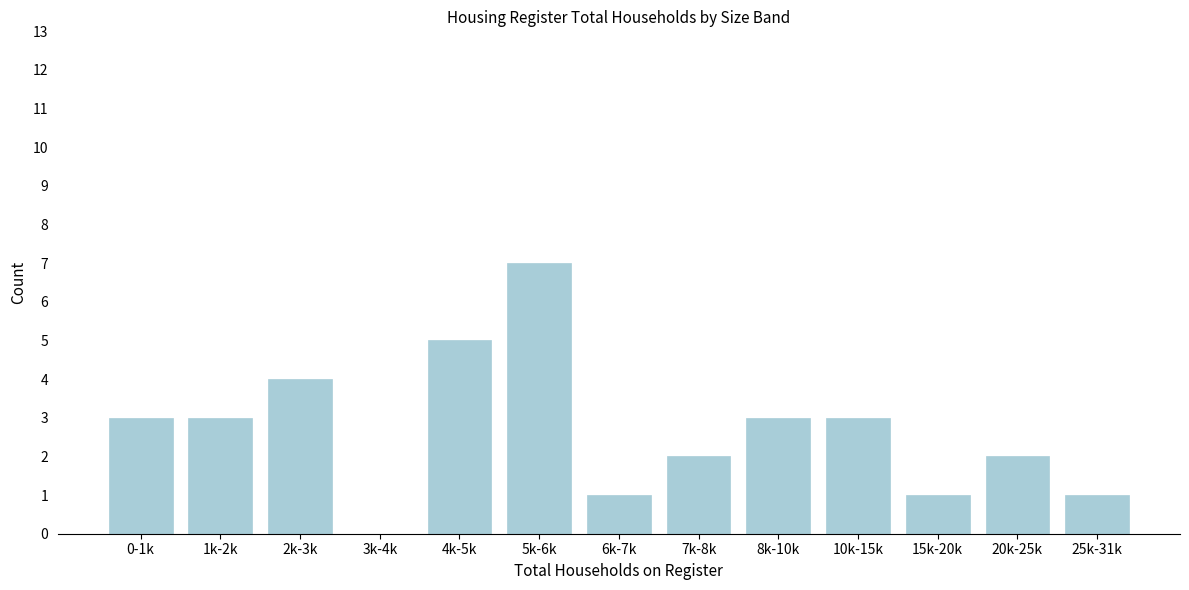

Reading left to right, extract all data points from this chart.

0-1k=3	1k-2k=3	2k-3k=4	3k-4k=0	4k-5k=5	5k-6k=7	6k-7k=1	7k-8k=2	8k-10k=3	10k-15k=3	15k-20k=1	20k-25k=2	25k-31k=1